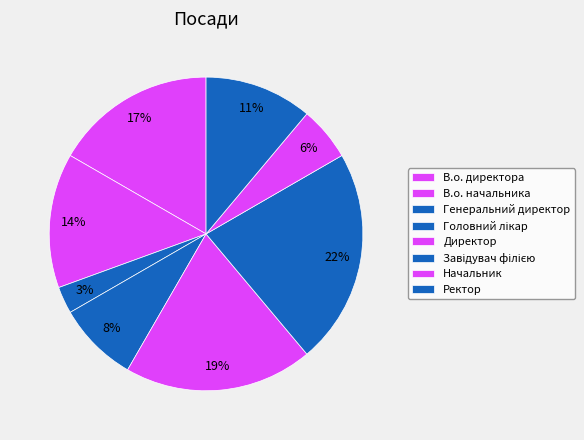

To the nearest percent, what is the difference between the largest and smallest slice percentages?

19%